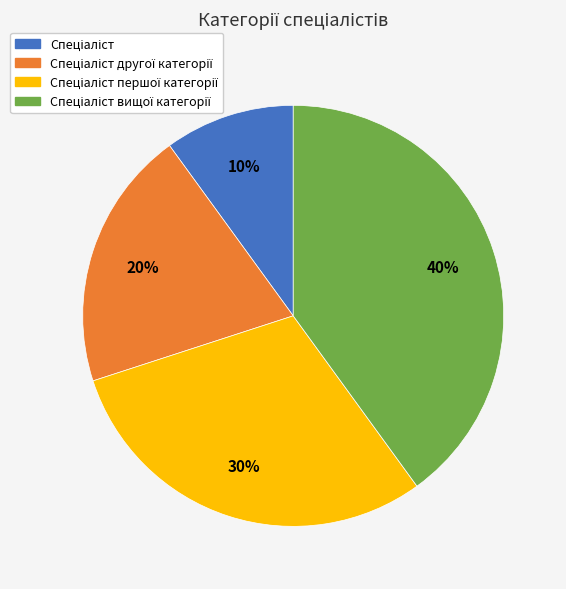

Count the number of slices in the pie.

4